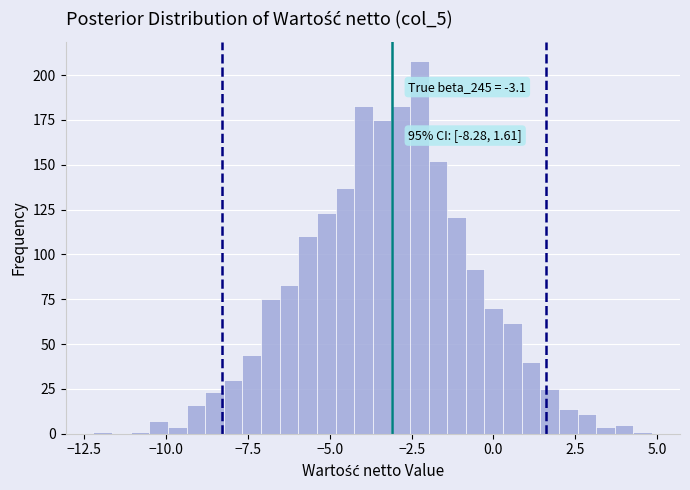

Read against the x-axis, roughly where is the centre of the tallest bar?

-2.5